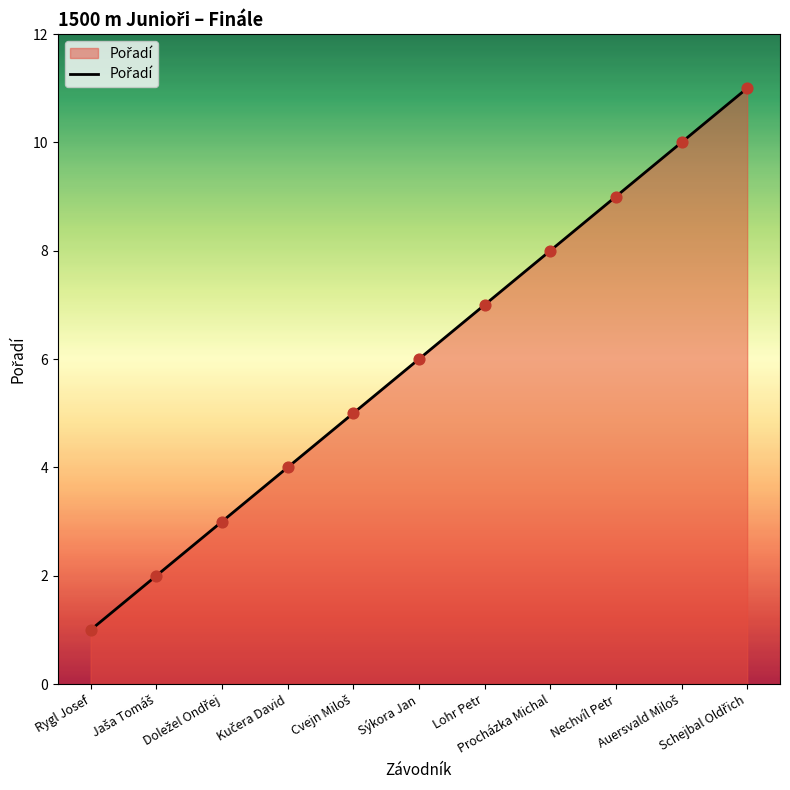

What is the greatest value displayed?

11